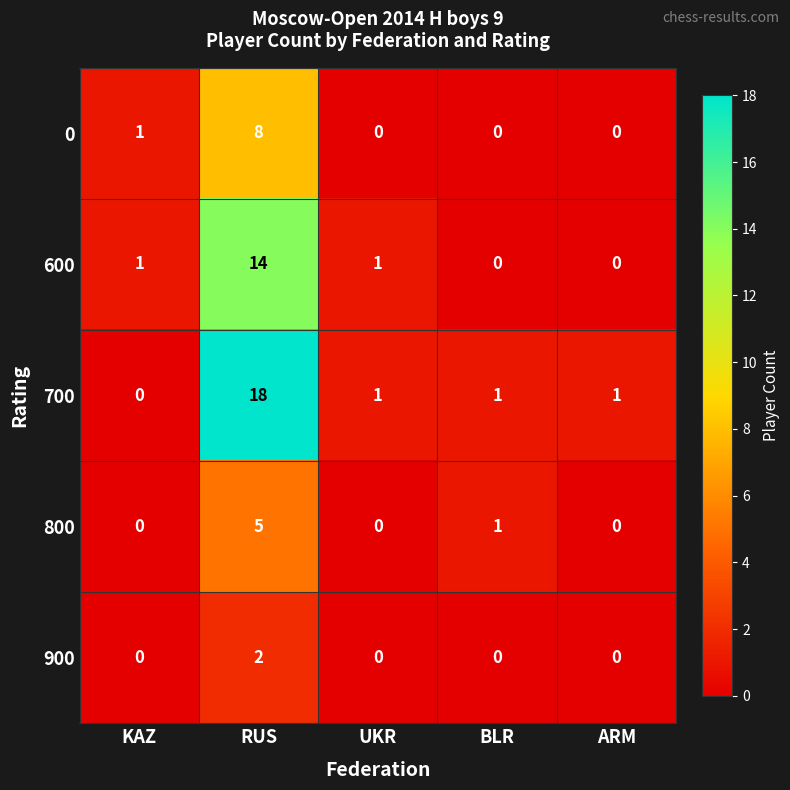

How many data points does each series have?

5